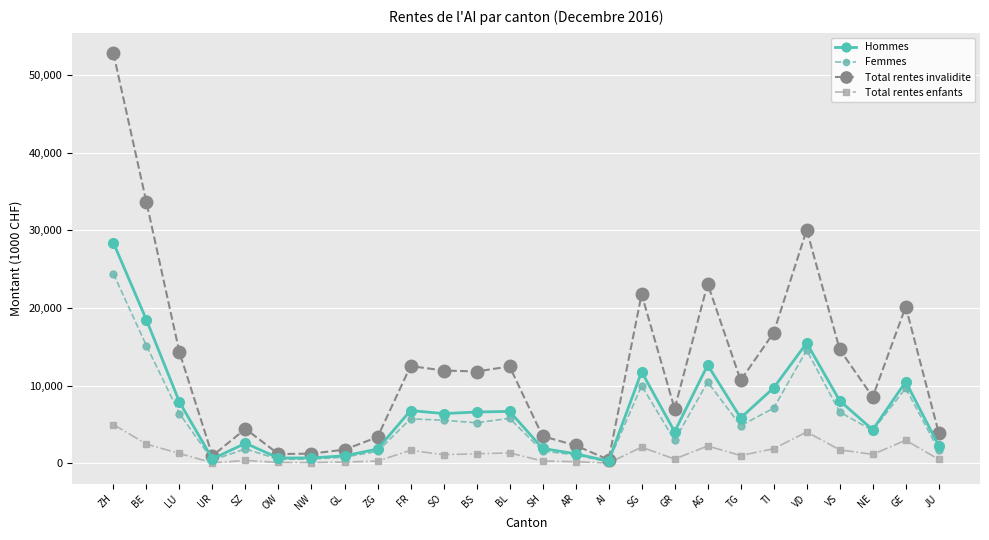

Which series has the largest range (max minus min)?

Total rentes invalidite